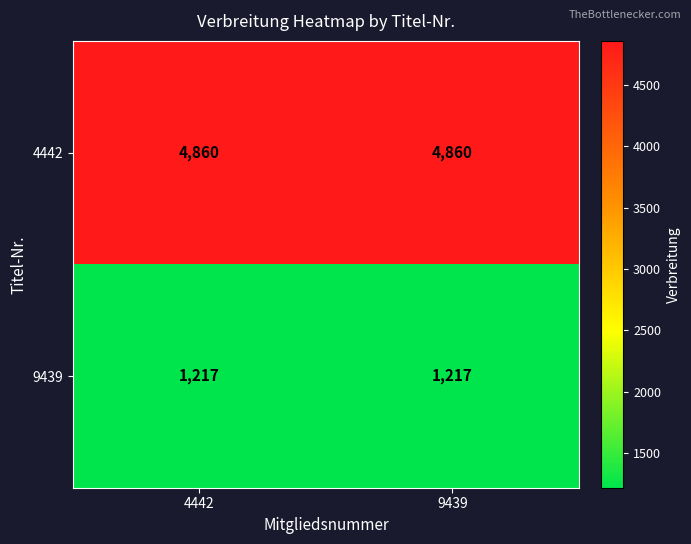

Reading right to left, what are all the values shown in this chart?

4442: 9439=4860	4442=4860
9439: 9439=1217	4442=1217